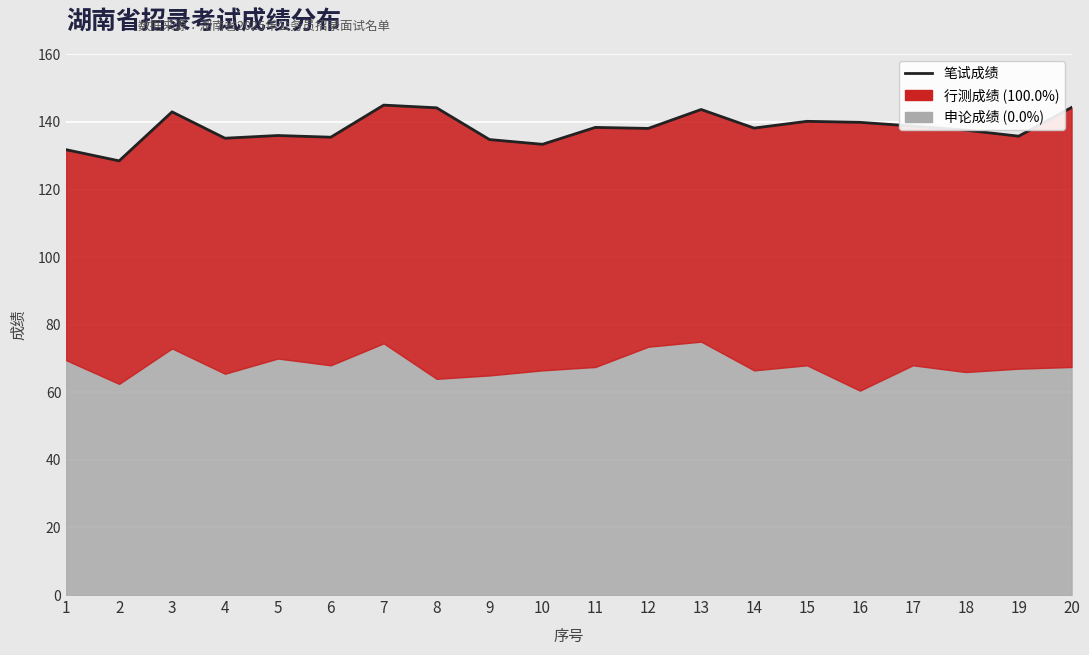

What is the difference between the maximum and minimum values?

16.5